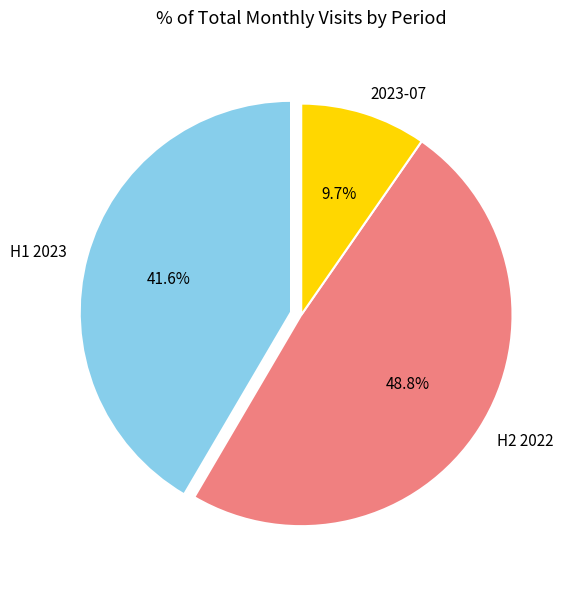

Which slice is the largest?

H2 2022